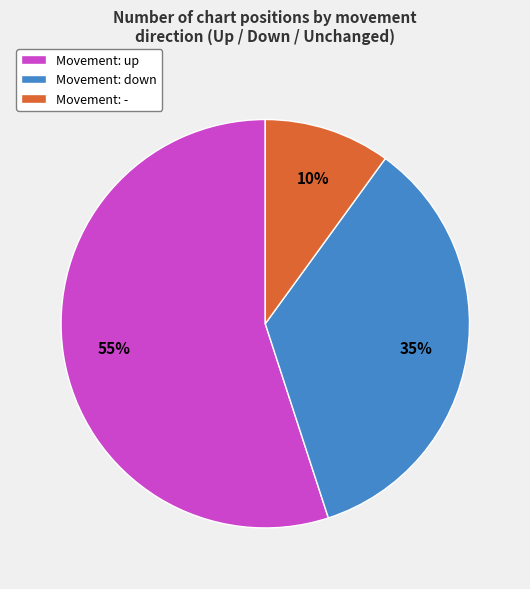

Rank the categories by value from lowest to highest.

Movement: -, Movement: down, Movement: up